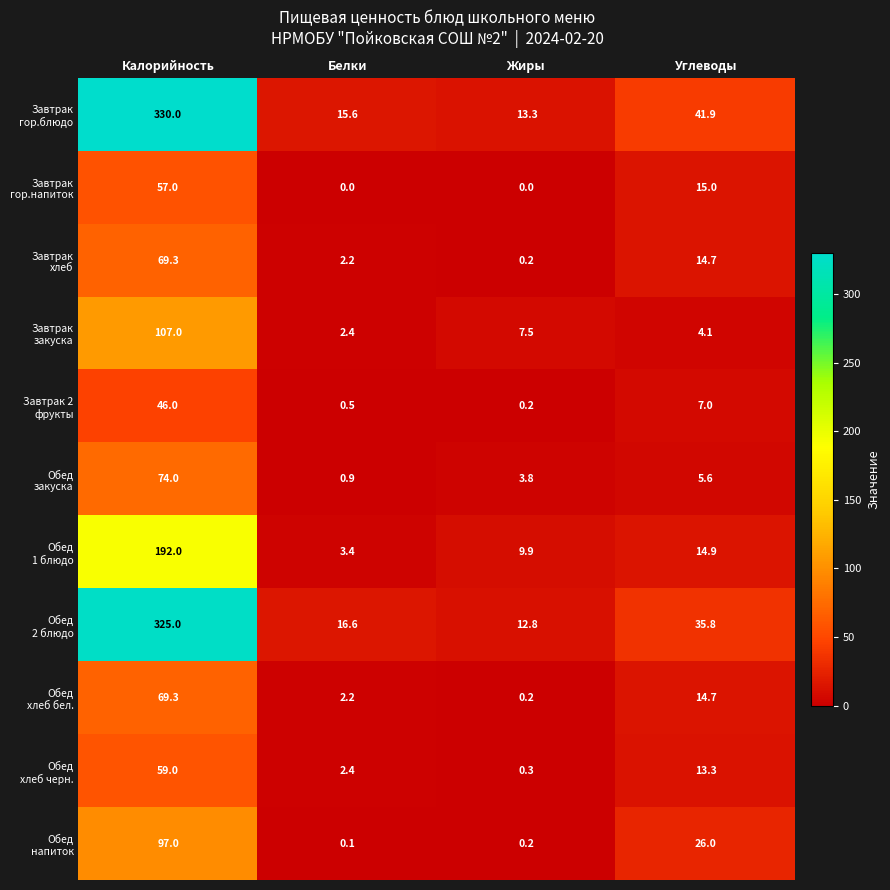

What is the spread (max minus min) of values at Белки?

16.6